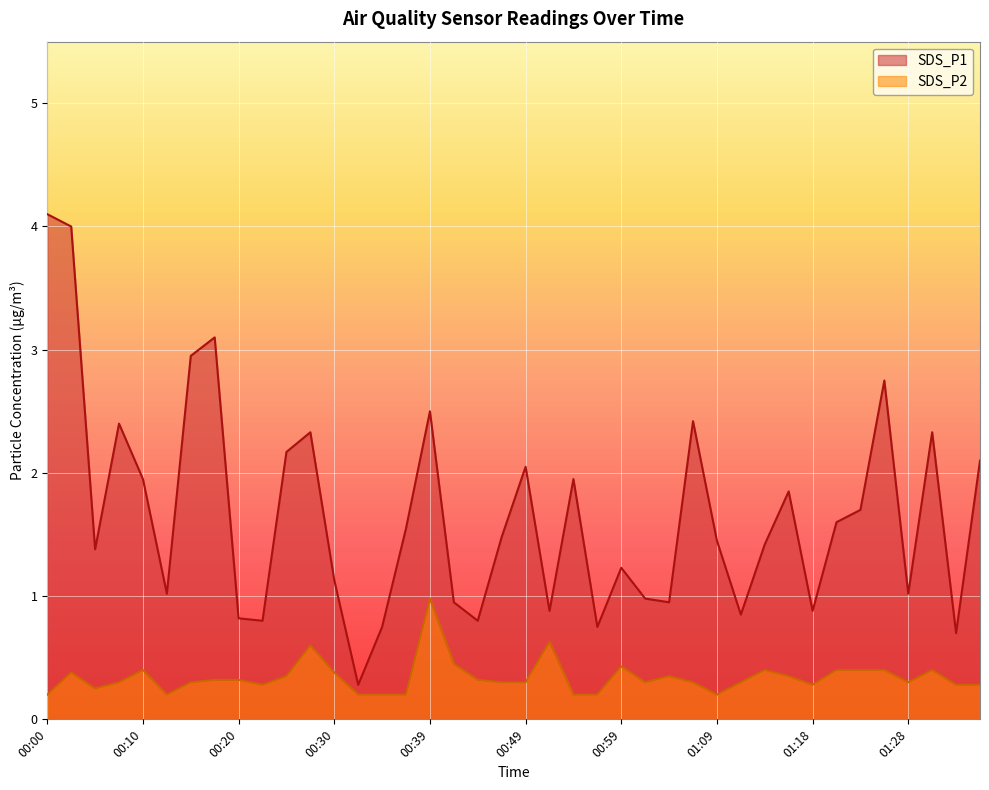

List the series in order of their peak value, lowest first.

SDS_P2, SDS_P1